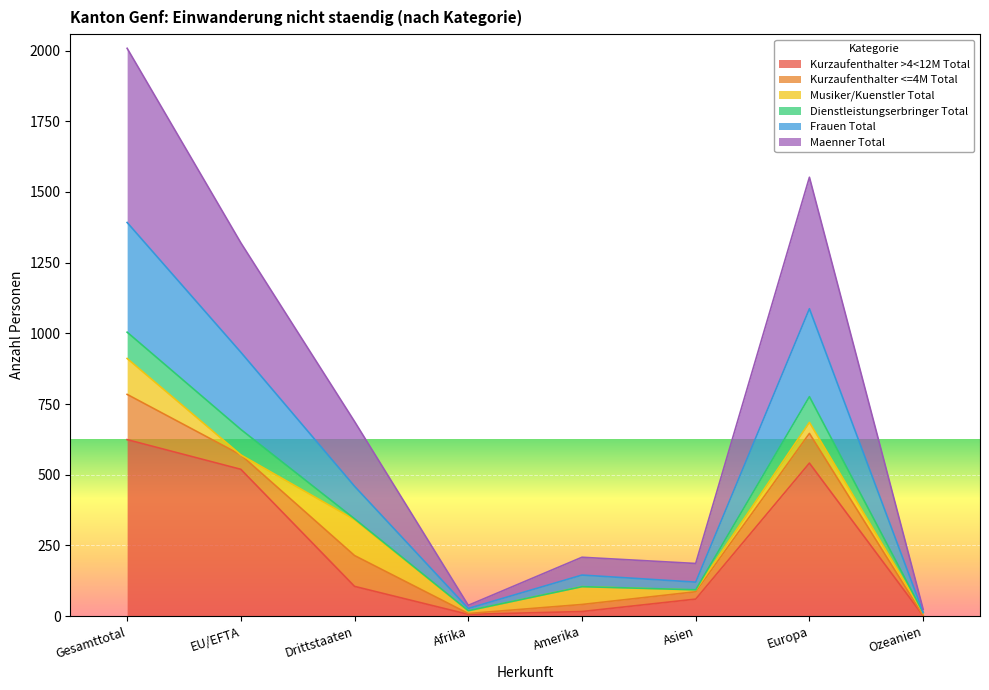

At which label does Kurzaufenthalter >4<12M Total reach its peak?

Gesamttotal